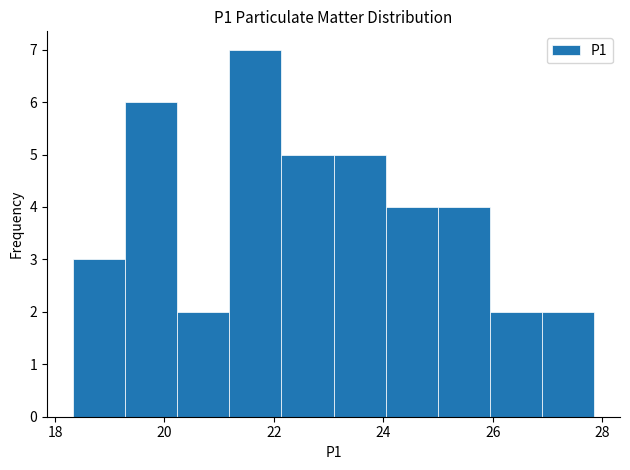

Reading left to right, list every bar in this chart as the range it spans on the x-axis followed by its height. Neither the bar edges nor the heights are printed on the chart, so give them approximately, as read against the axes.

18.4 to 19.2: 3
19.2 to 20.2: 6
20.2 to 21.2: 2
21.2 to 22.2: 7
22.2 to 23.0: 5
23.0 to 24.0: 5
24.0 to 25.0: 4
25.0 to 26.0: 4
26.0 to 26.8: 2
26.8 to 27.8: 2